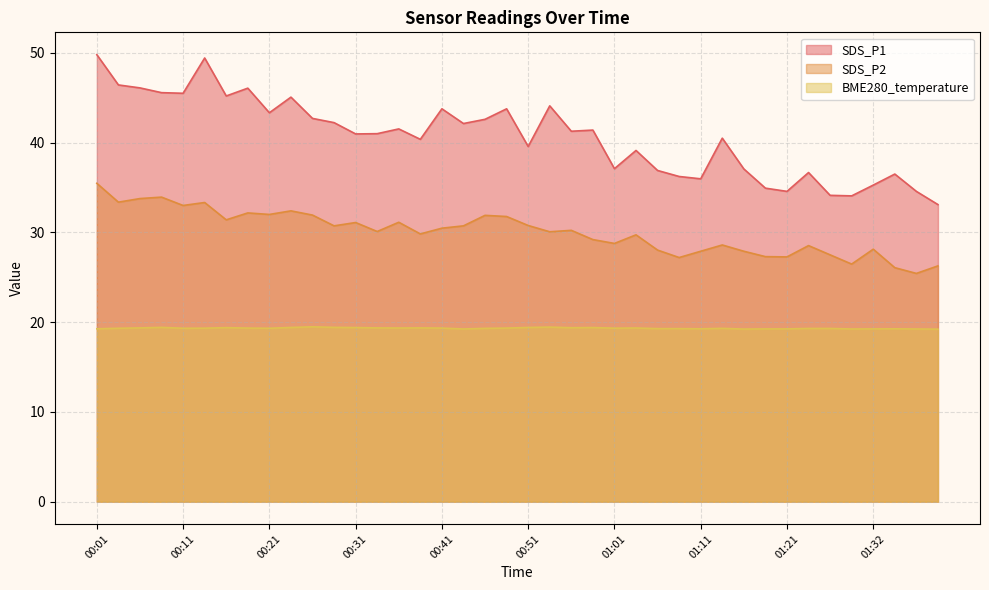

What is the minimum value for BME280_temperature?

19.2